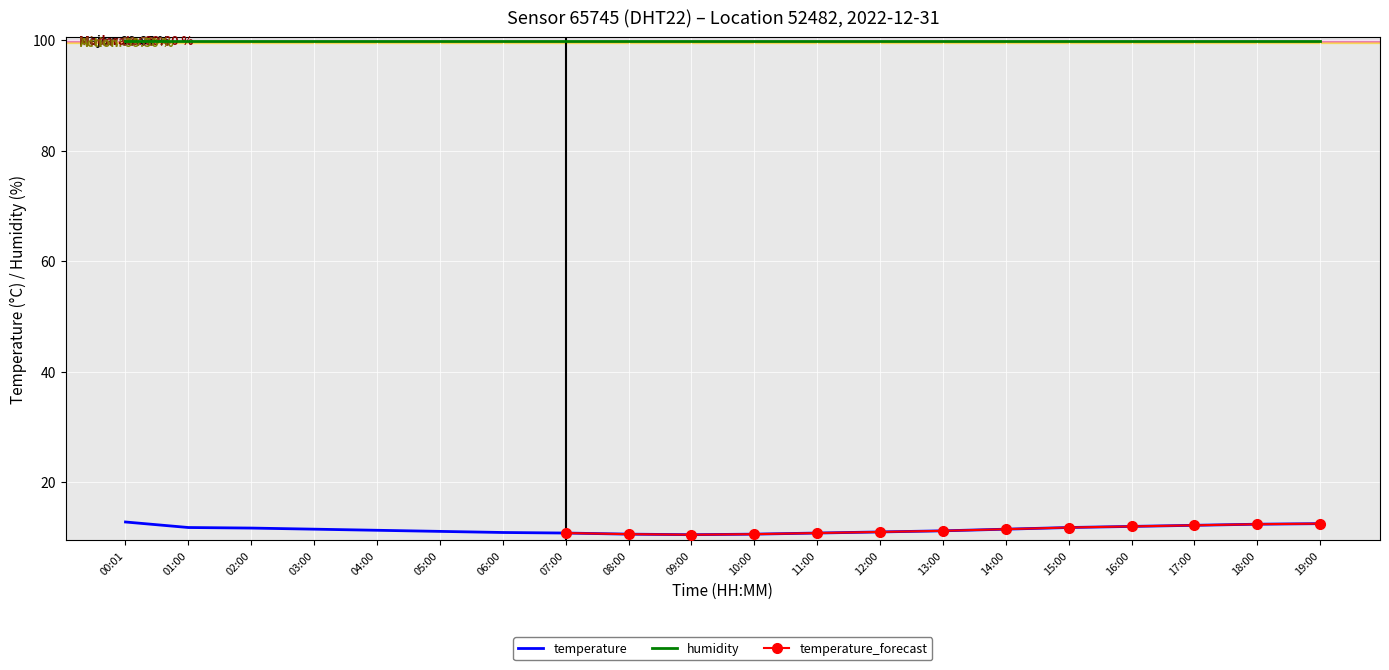

Count the number of values greater than 11.

13